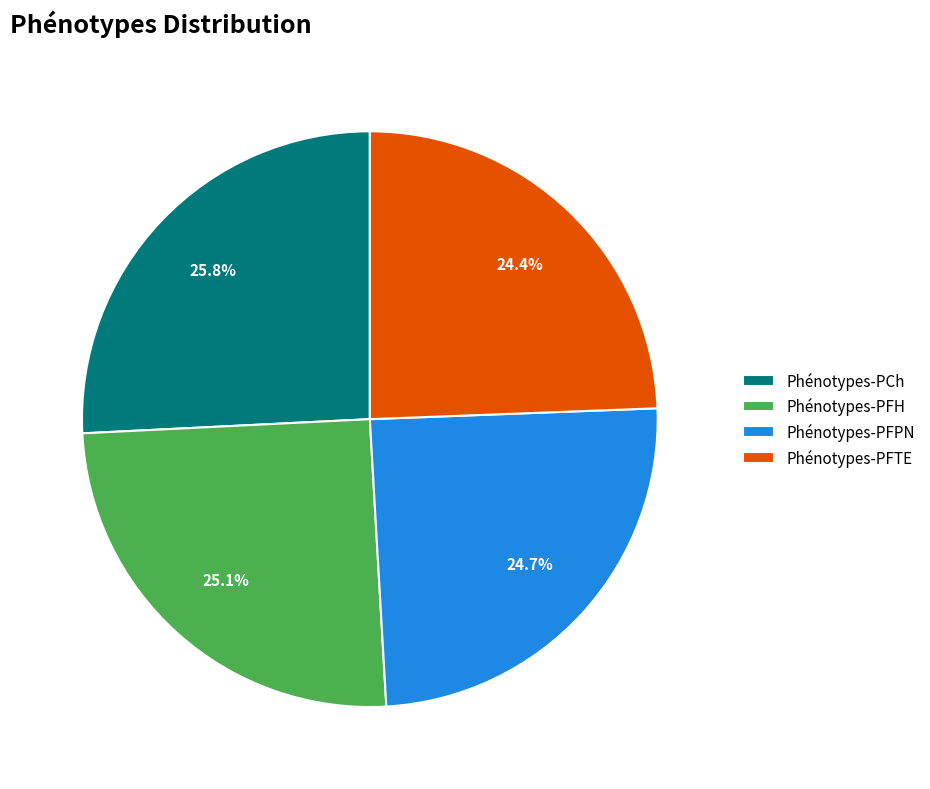

What percentage is NOT represented by Phénotypes-PCh?

74.2%